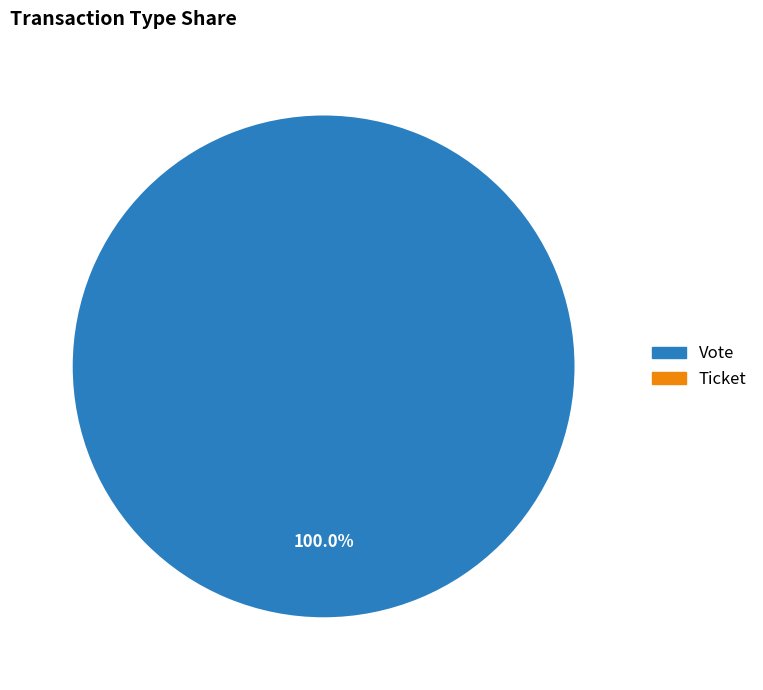

What is the change in value from Vote to Ticket?

-1